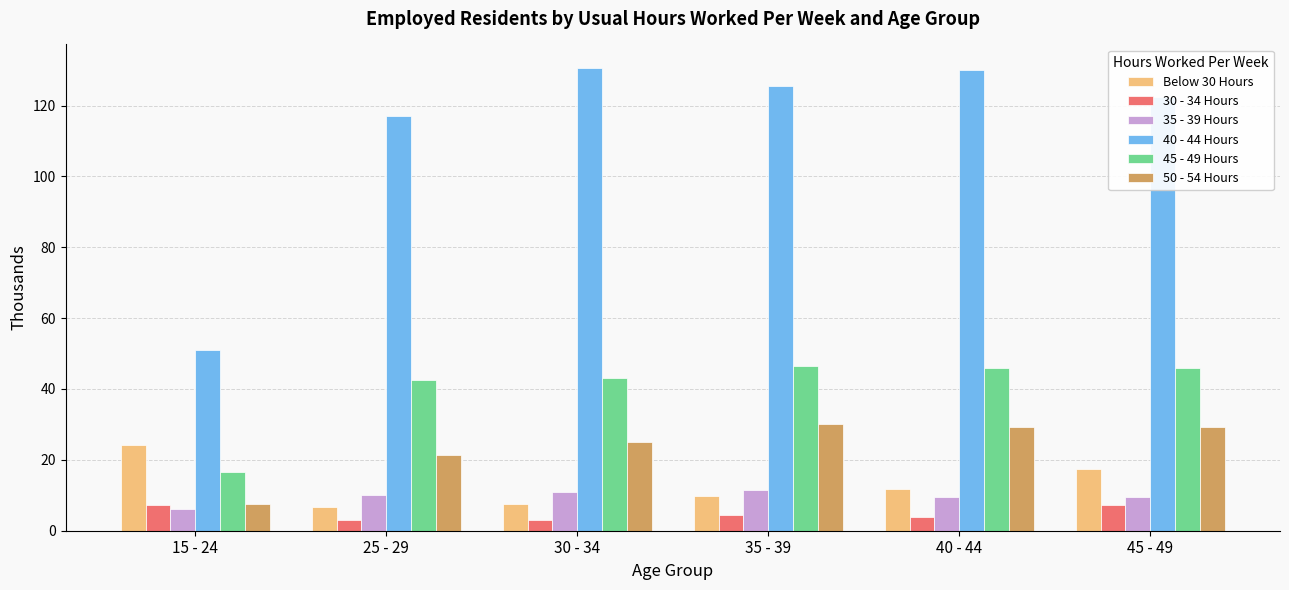

Which series has the widest spread of values?

40 - 44 Hours